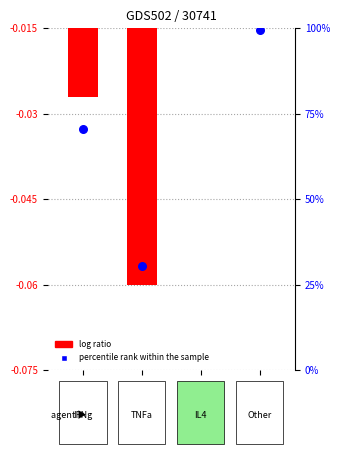

Which series has the widest spread of Y values?

percentile rank within the sample